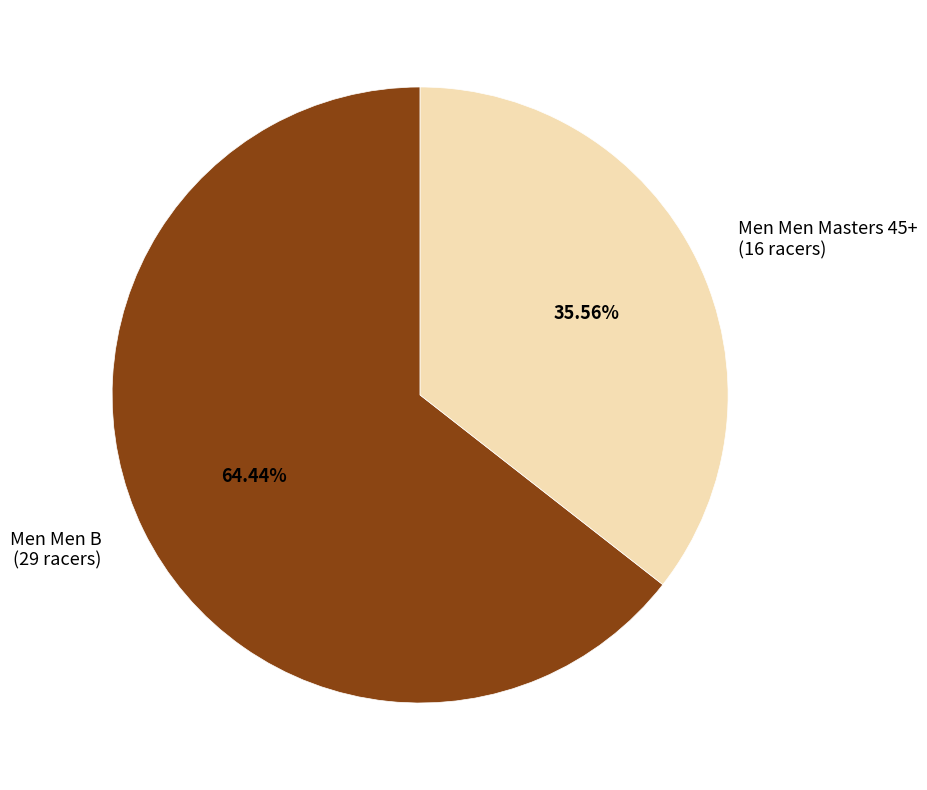

How many slices are in this pie chart?

2